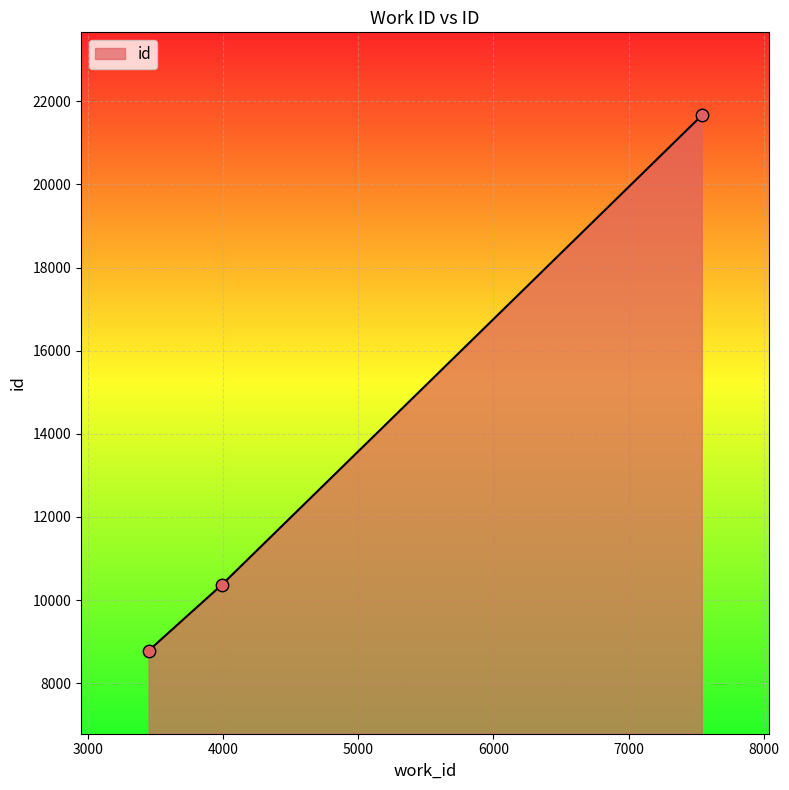

What is the sum of all values?

40803